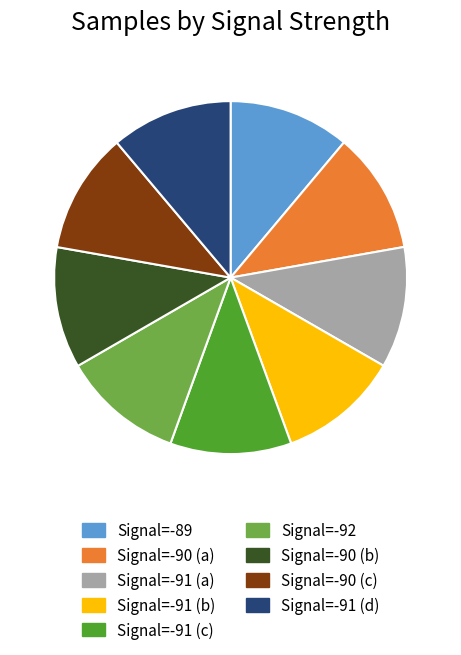

Does Signal=-91 (a) represent more than half of the total?

No